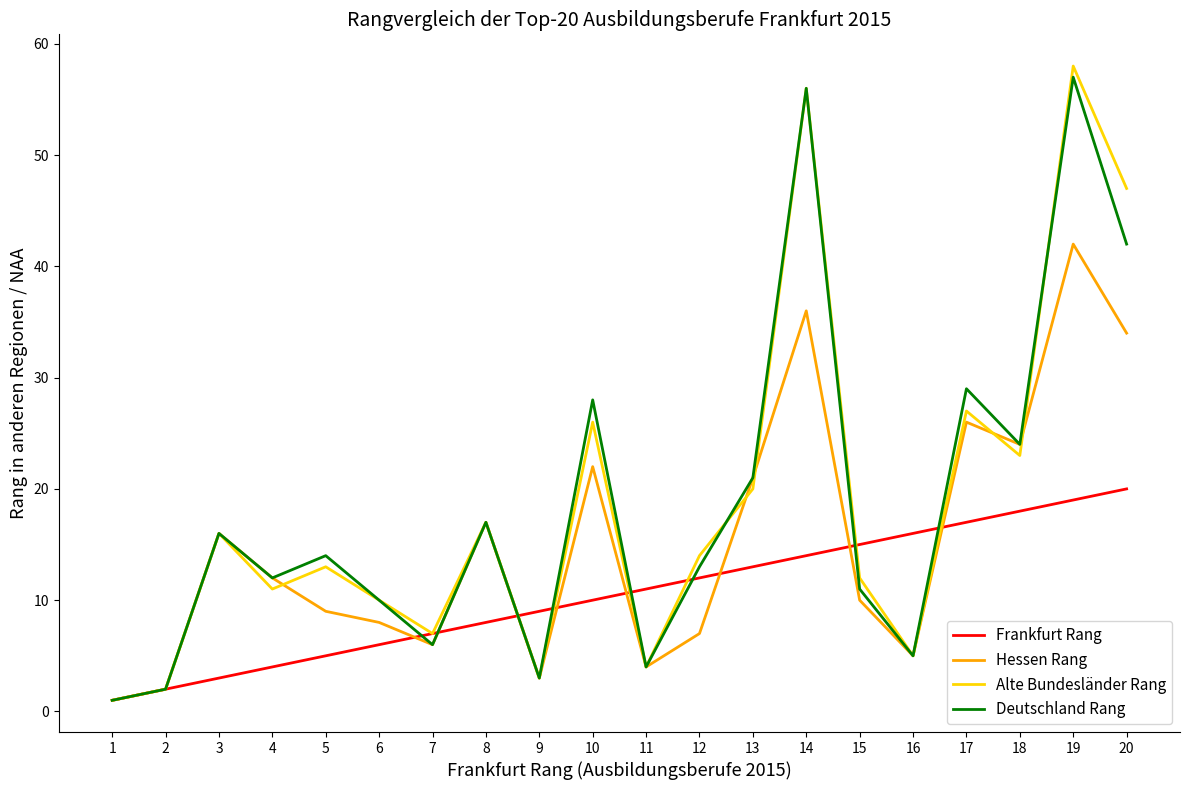

Which series ends up on top after the final intersection of Hessen Rang and Alte Bundesländer Rang?

Alte Bundesländer Rang